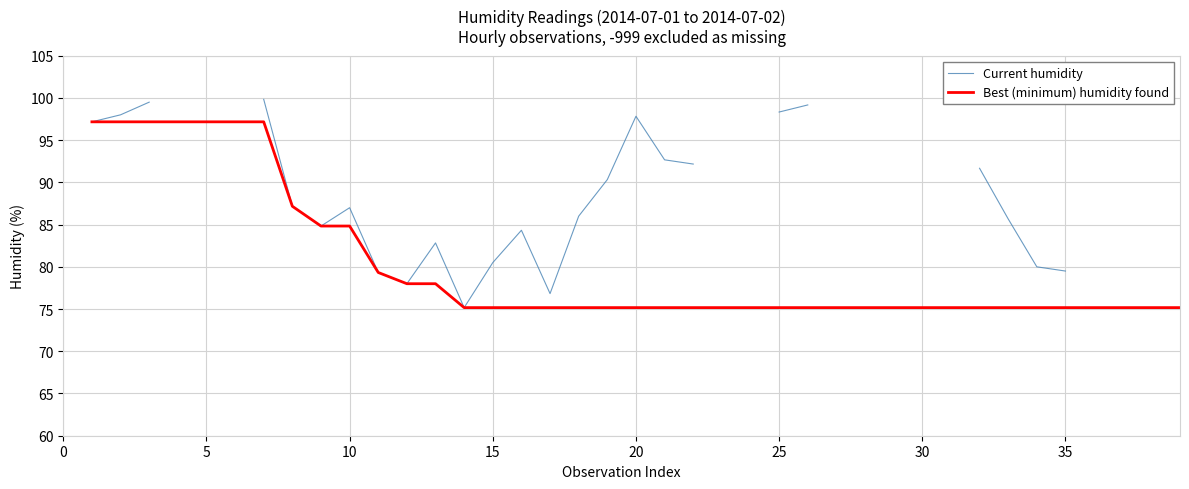

Does the chart have visible grid lines?

Yes